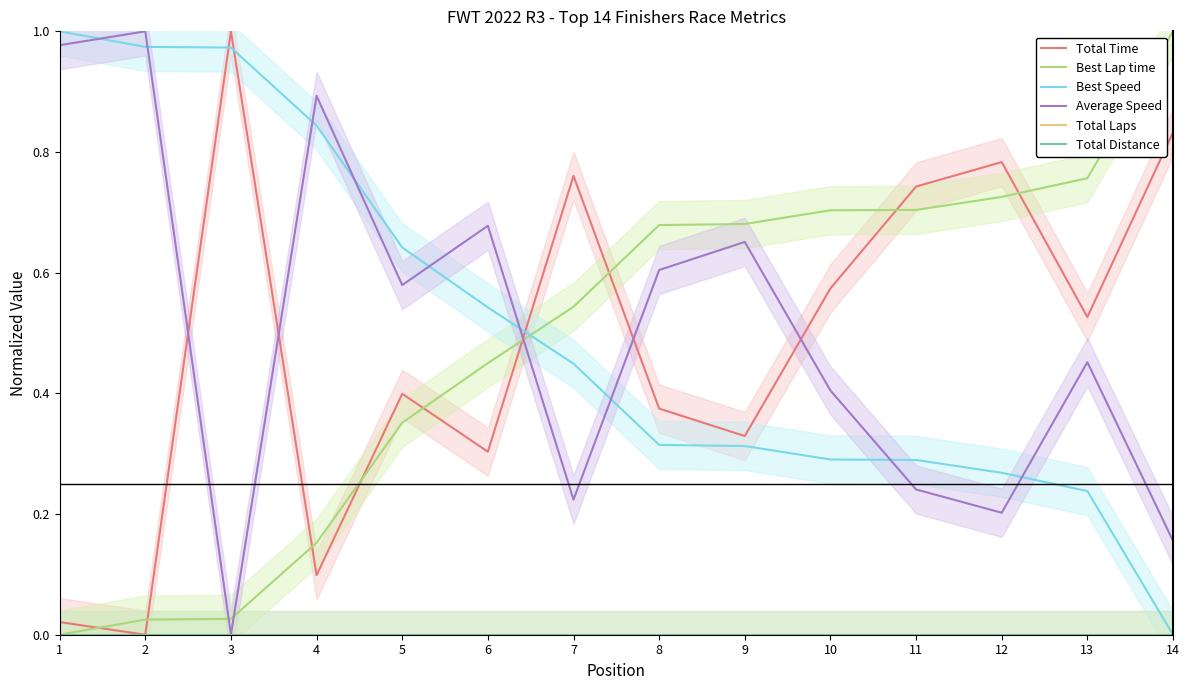

Where do Best Lap time and Best Speed first cross each other?

6 and 7